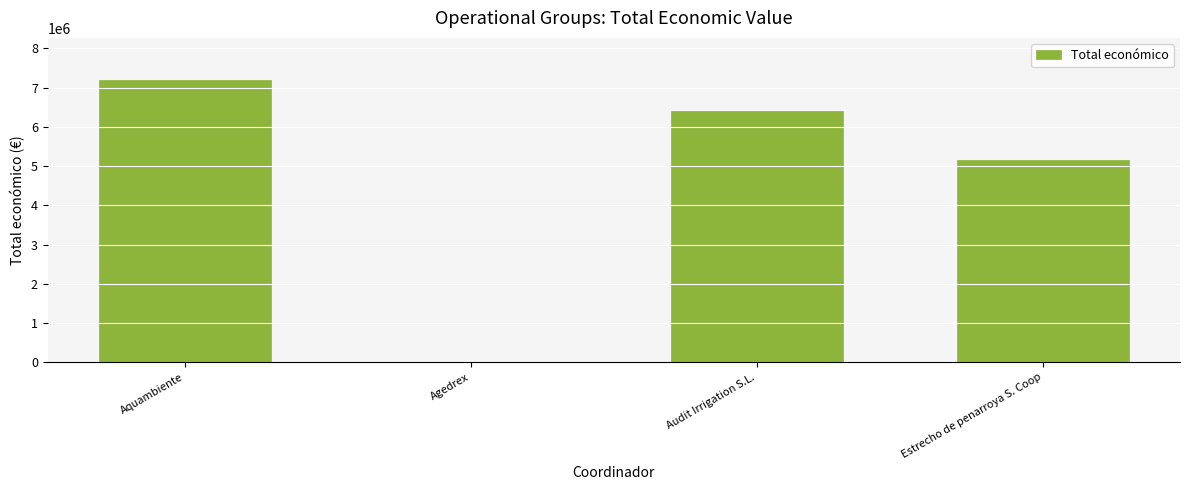

What is the greatest value displayed?

7187653